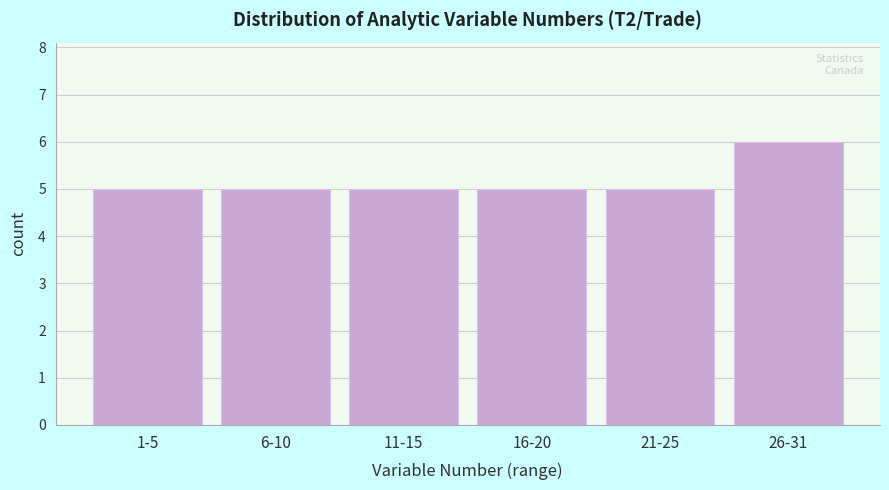

Reading left to right, transcribe all the data shown in this chart.

1-5=5	6-10=5	11-15=5	16-20=5	21-25=5	26-31=6